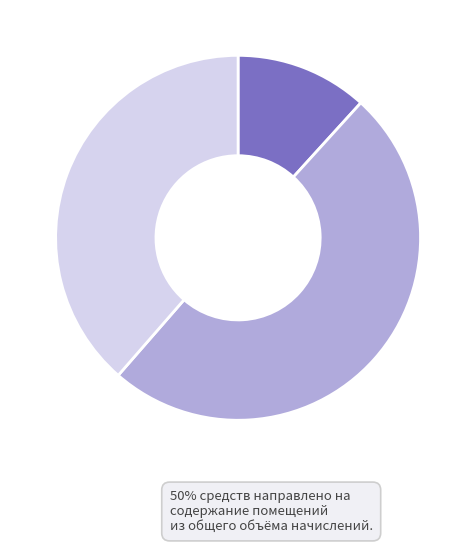

Which slice is the smallest?

Услуги управления